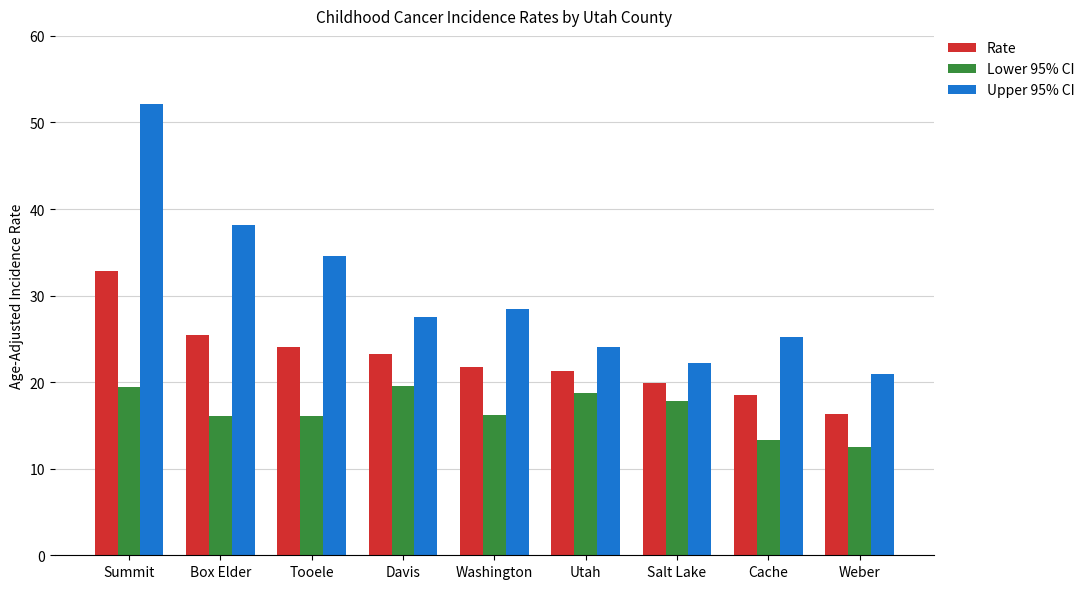

Which label corresponds to the smallest value in the chart?

Weber